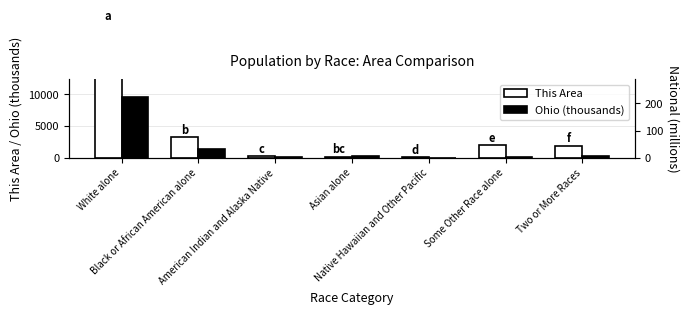

At which category is the sum across all series the highest?

White alone